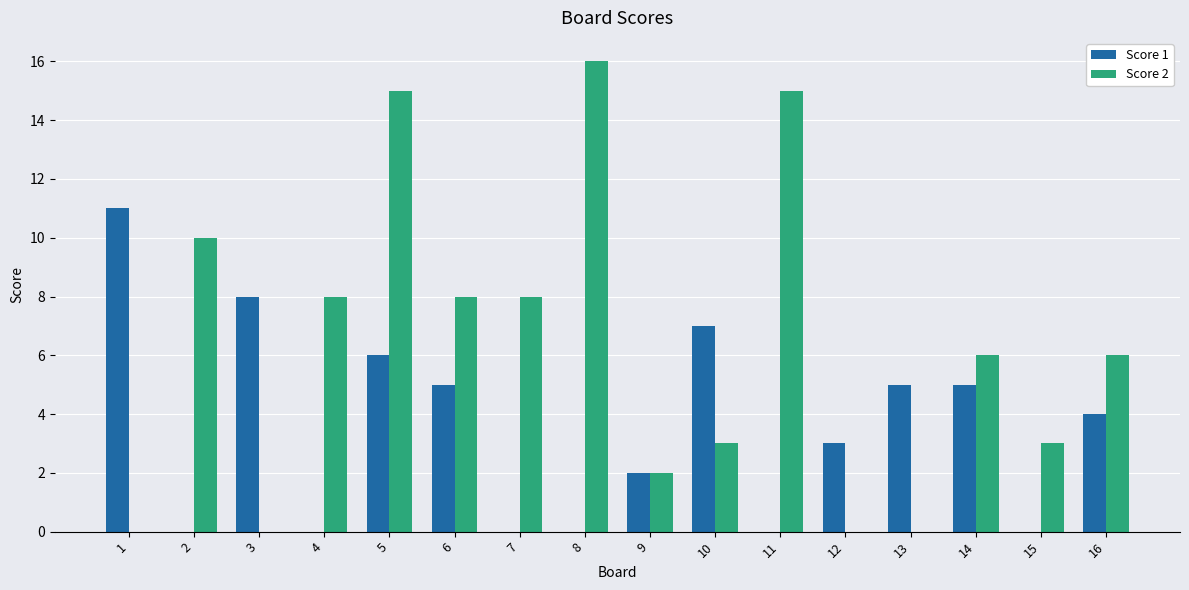

How many distinct data groups are displayed?

2